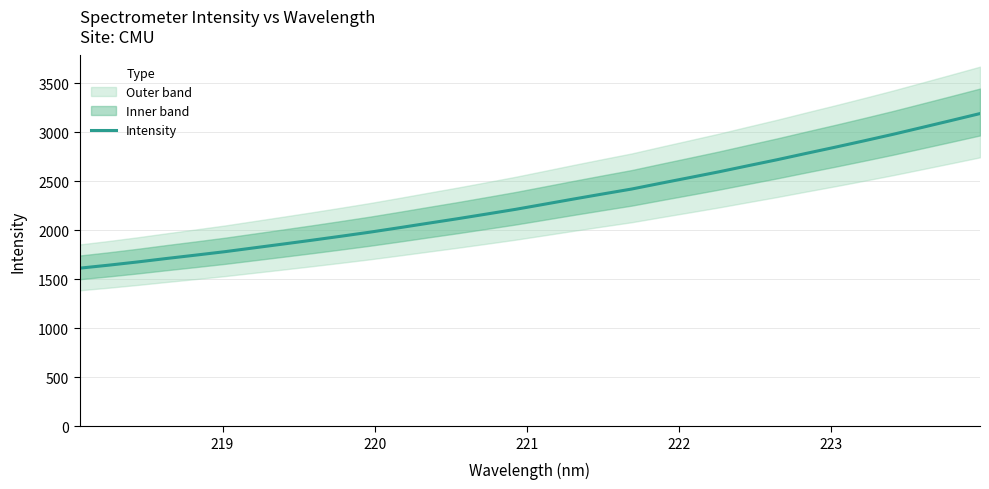

What is the smallest value displayed?

1613.2